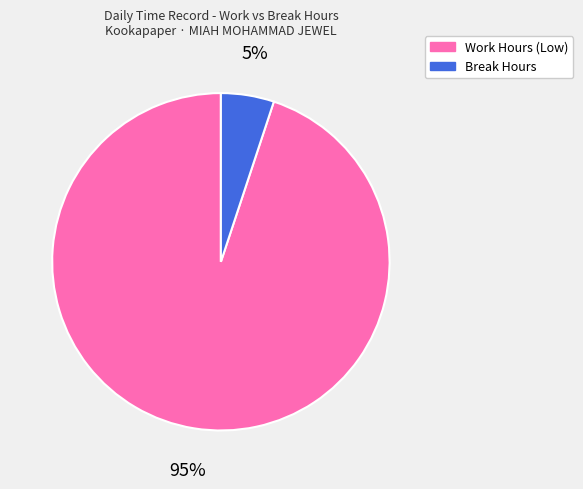

True or false: Break Hours accounts for 13% of the total.

False